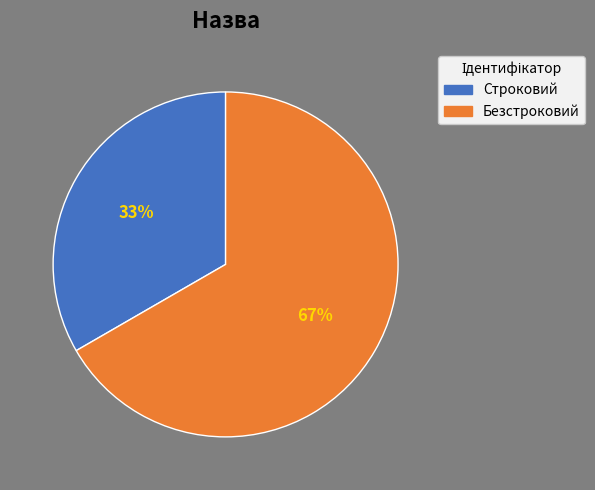

How many slices are in this pie chart?

2